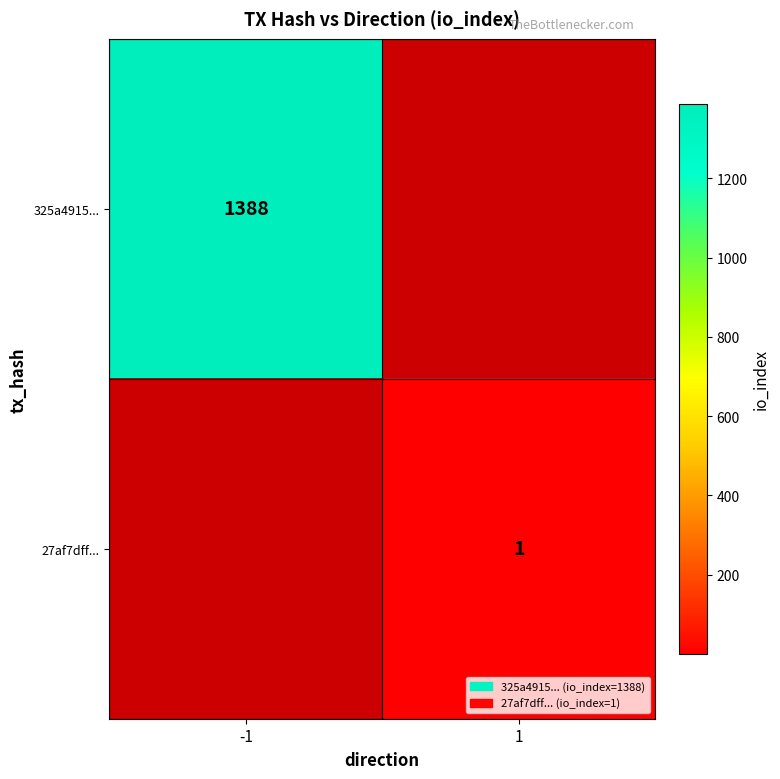

Is it true that 325a4915... equals 482 at -1?

False